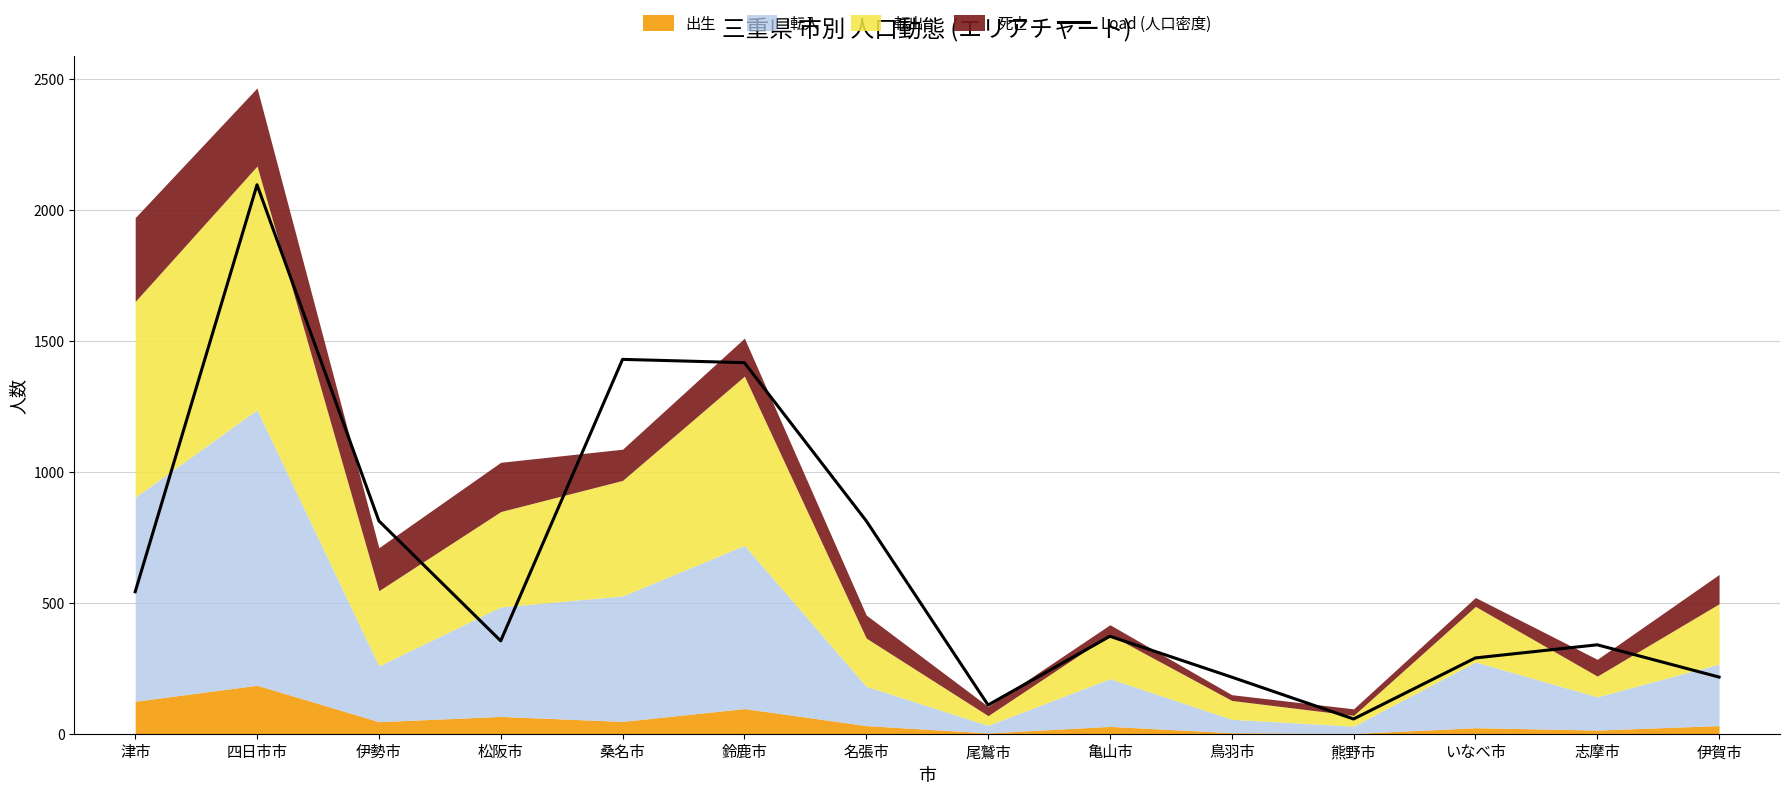

List the labels in order of value, smallest first.

熊野市, 尾鷲市, 鳥羽市, 伊賀市, いなべ市, 志摩市, 松阪市, 亀山市, 津市, 伊勢市, 名張市, 鈴鹿市, 桑名市, 四日市市